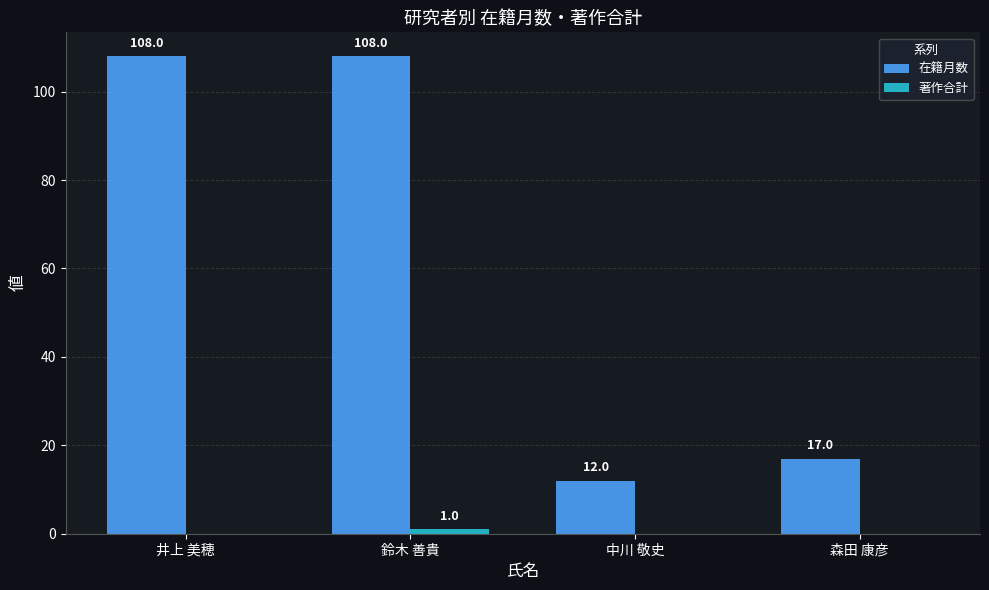

What is the total value across all series at 鈴木 善貴?

109